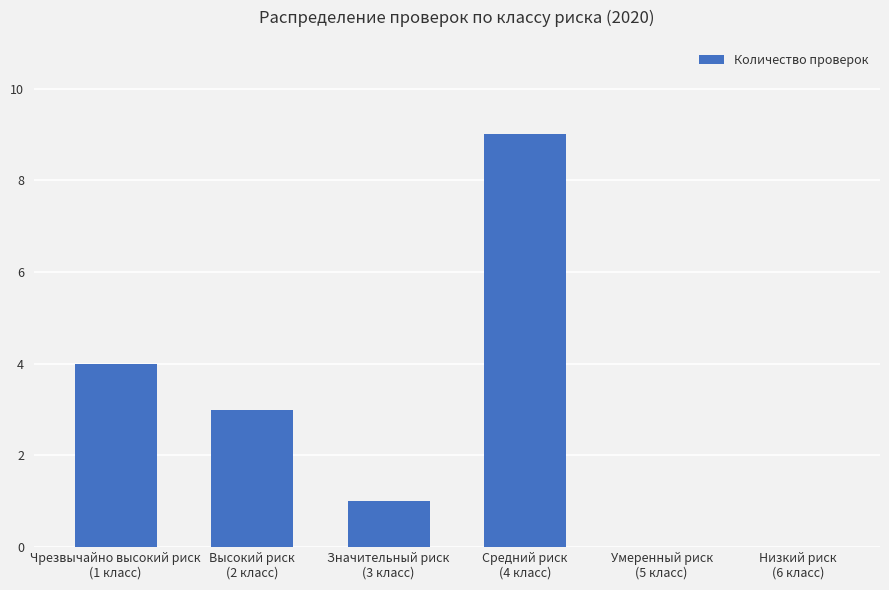

Which has a higher value, Умеренный риск
(5 класс) or Значительный риск
(3 класс)?

Значительный риск
(3 класс)